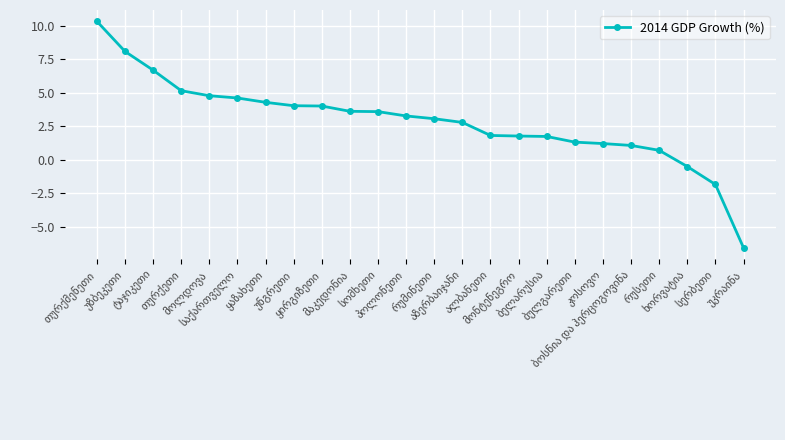

What is the maximum value shown in the chart?

10.3